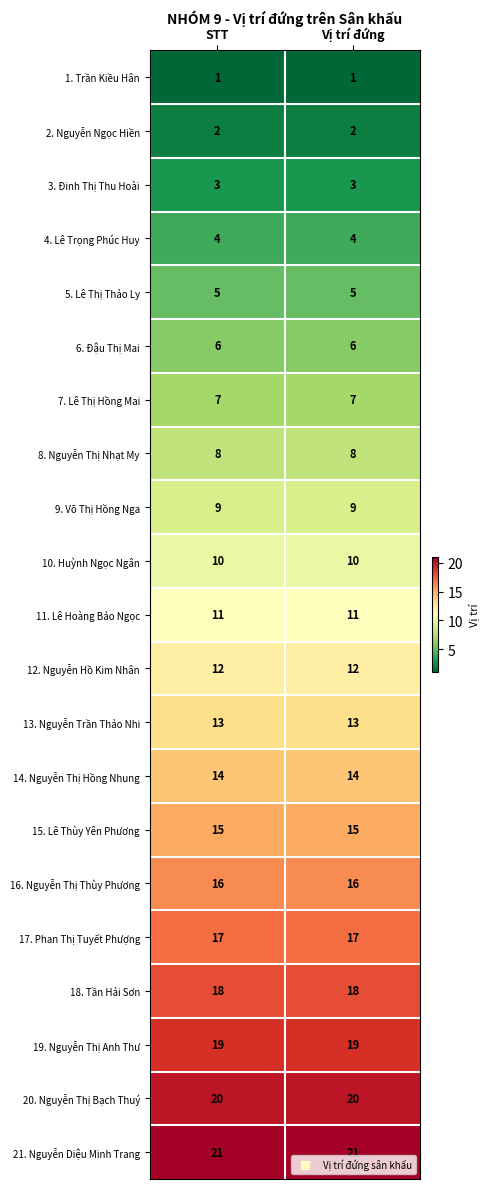

True or false: 11. Lê Hoàng Bảo Ngọc has a value of 6 at Vị trí đứng.

False